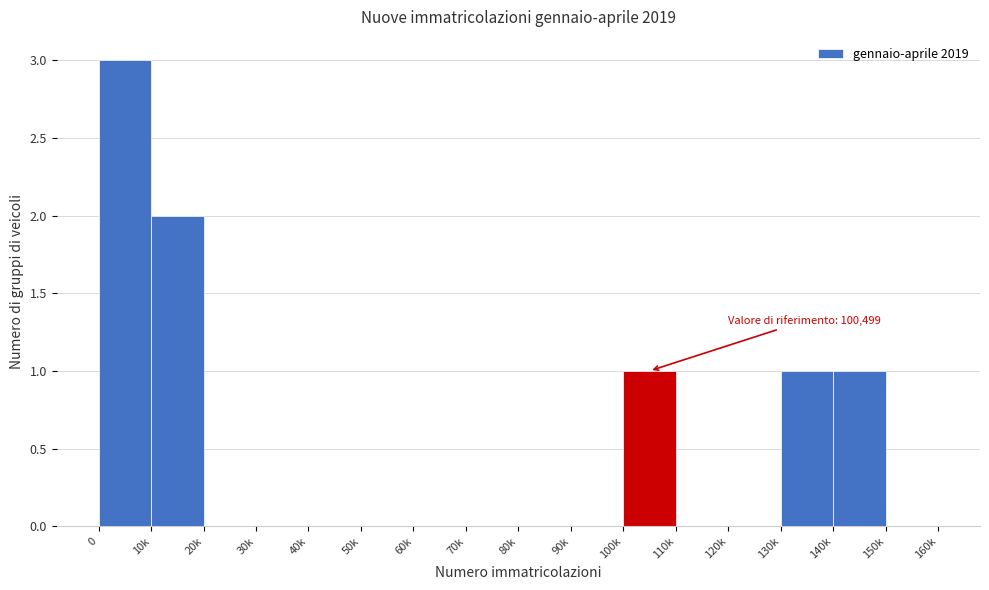

Reading left to right, transcribe all the data shown in this chart.

0=3	10k=2	20k=0	30k=0	40k=0	50k=0	60k=0	70k=0	80k=0	90k=0	100k=1	110k=0	120k=0	130k=1	140k=1	150k=0